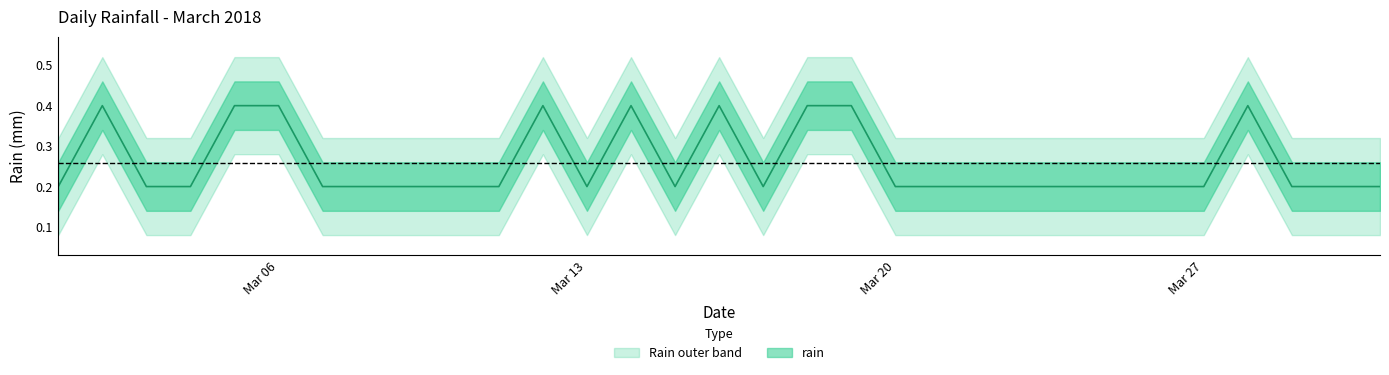

At which category does the chart reach its minimum across all series?

2018-03-01